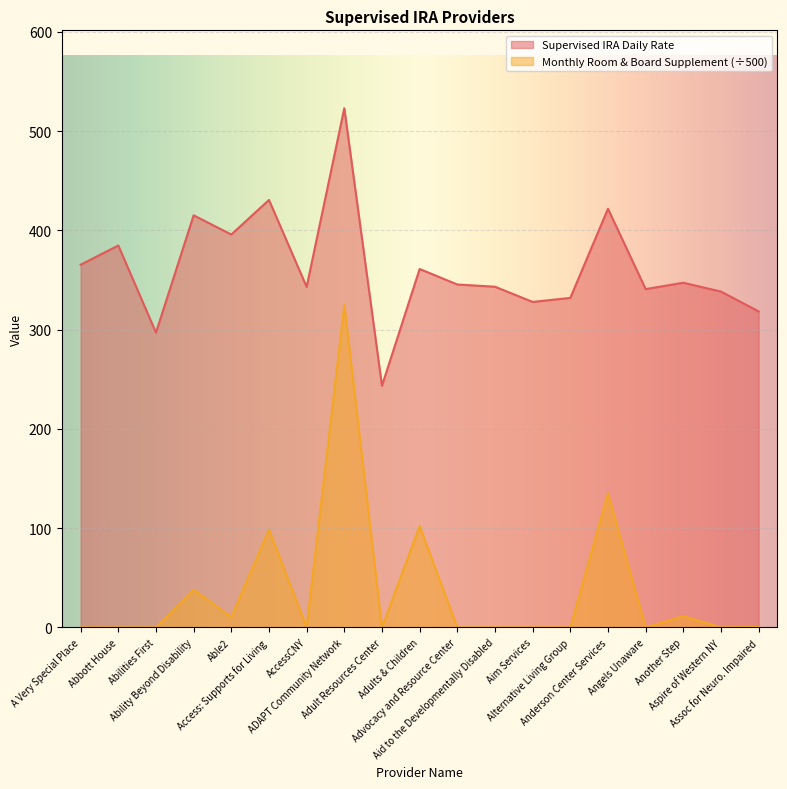

Is it true that Supervised IRA Daily Rate equals 215.9 at Aim Services?

False